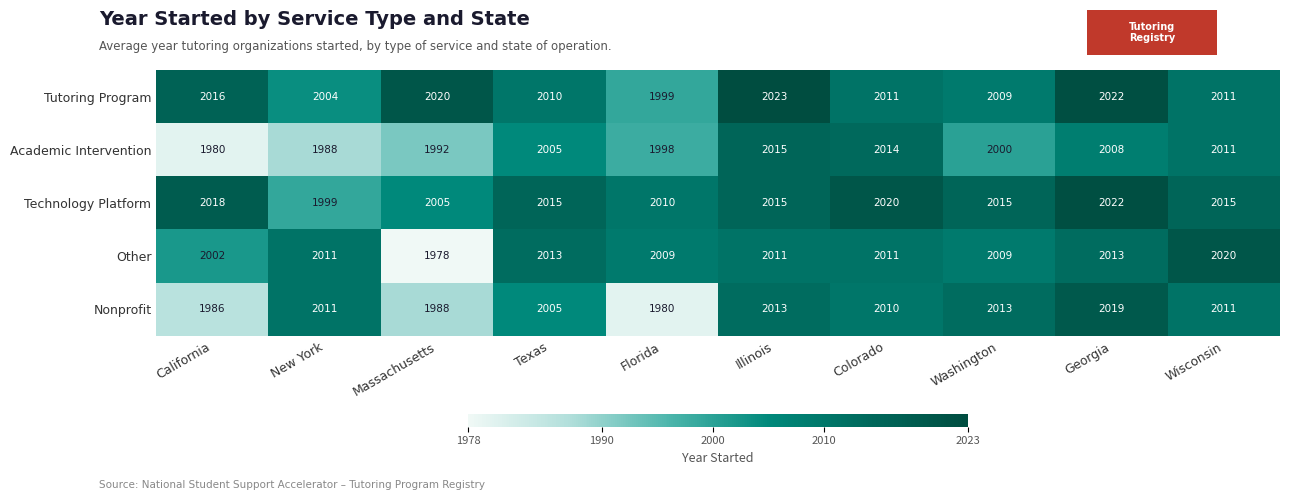

What is the greatest value displayed?

2023